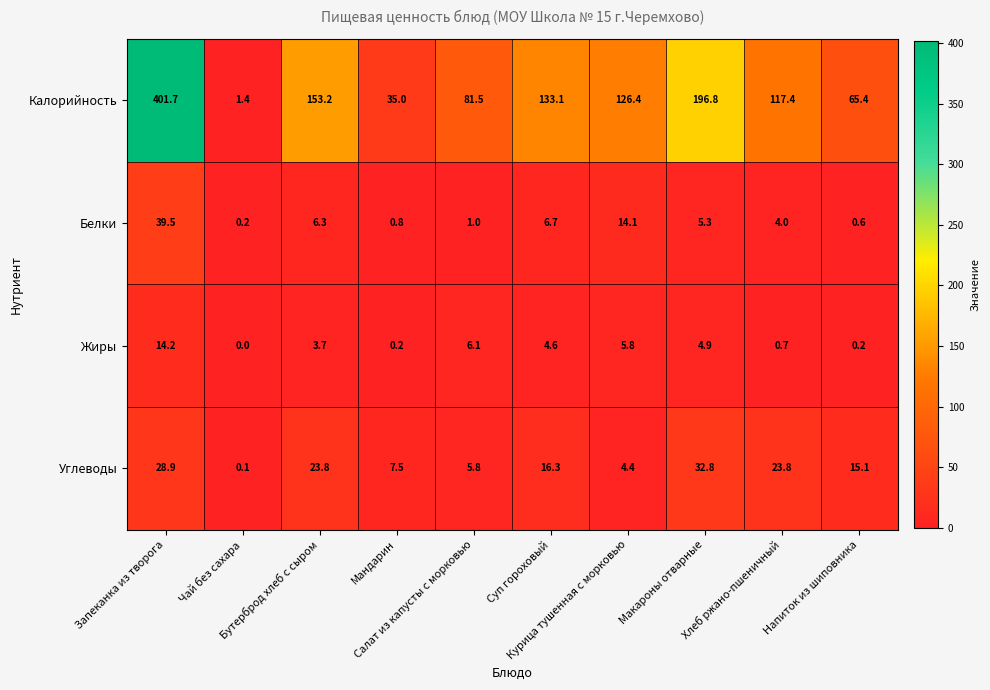

Which series has the largest range (max minus min)?

Калорийность